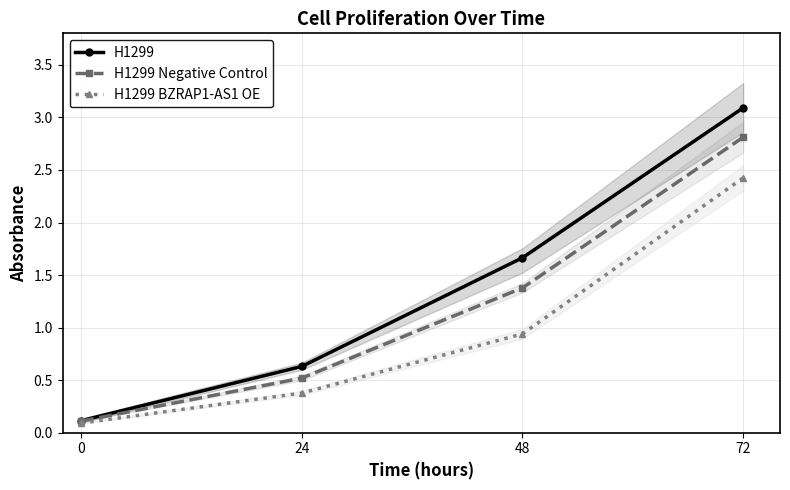

True or false: H1299 and H1299 BZRAP1-AS1 OE intersect in this chart.

False